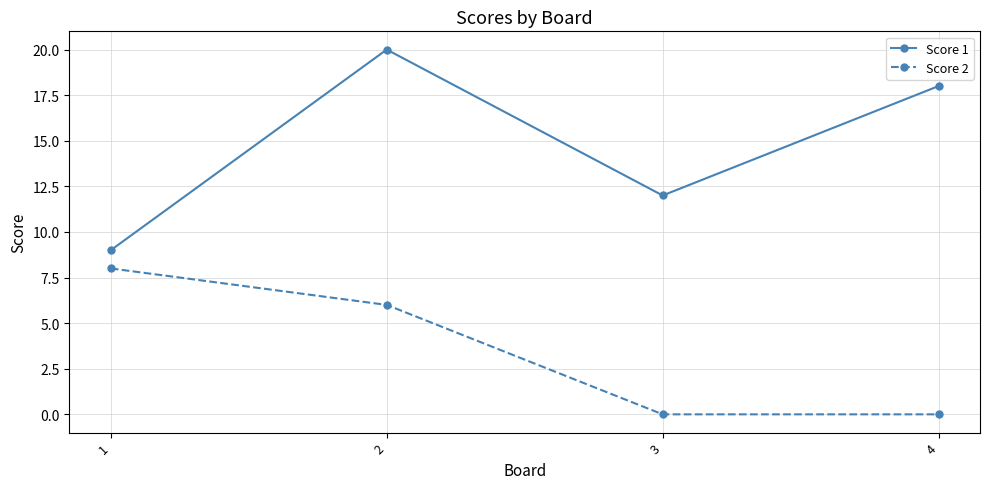

What is the highest value of the Score 2 series?

8